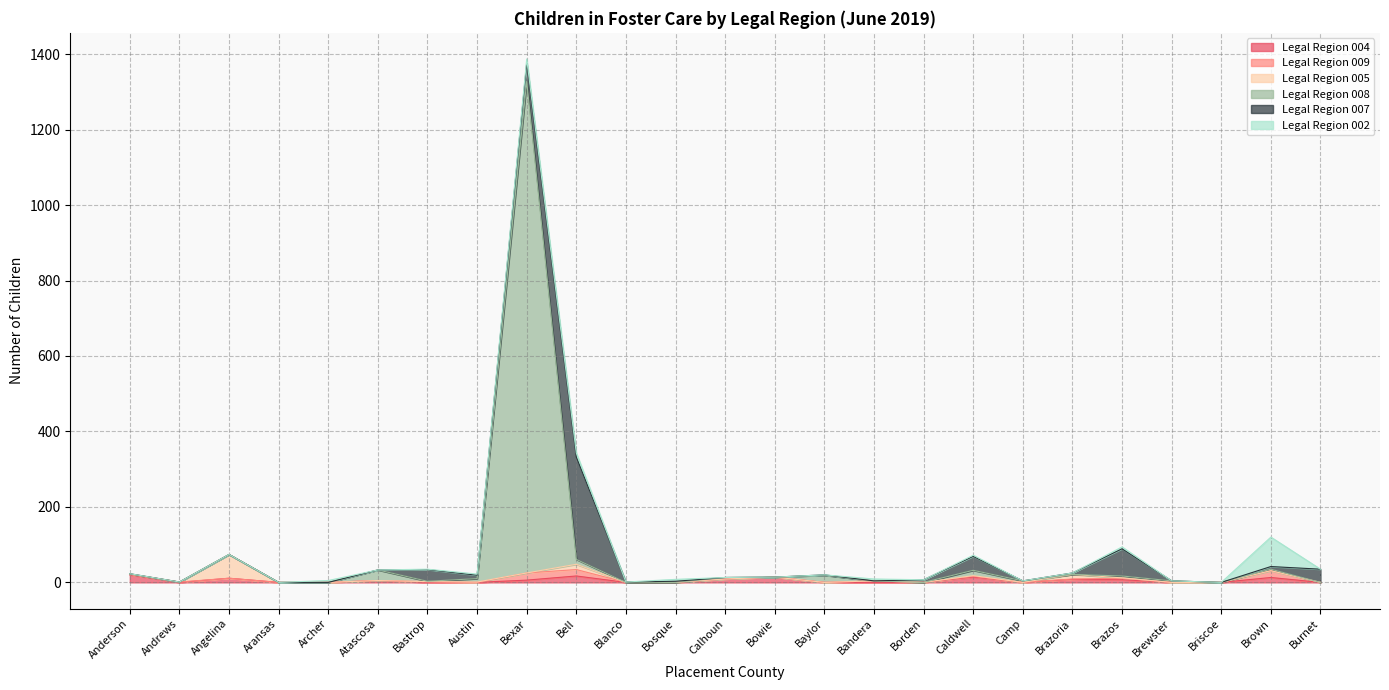

Between Bexar and Brazoria, which series saw the biggest shift?

Legal Region 008